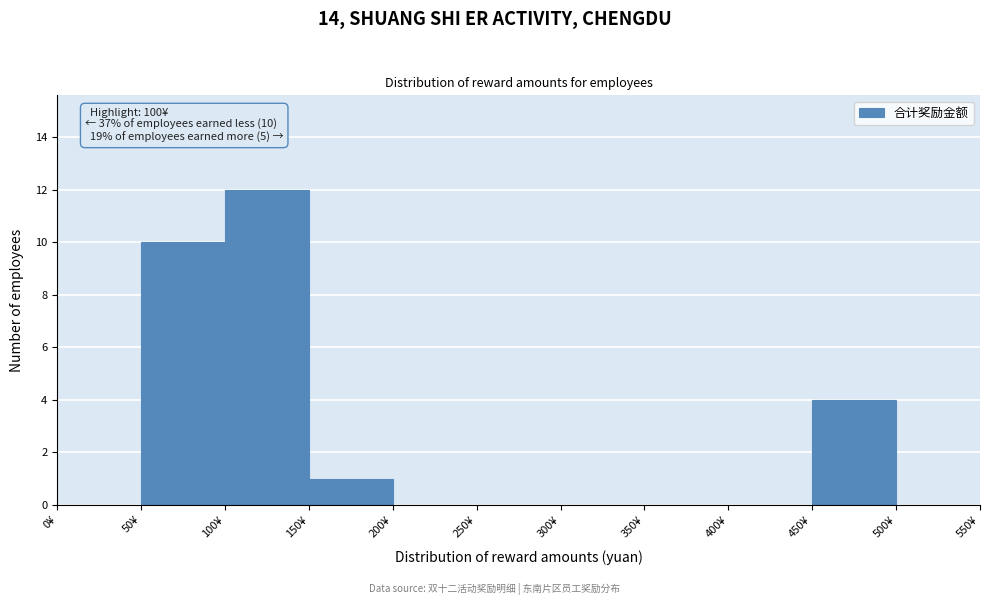

Which range on the x-axis has the tallest bar?

100 to 150